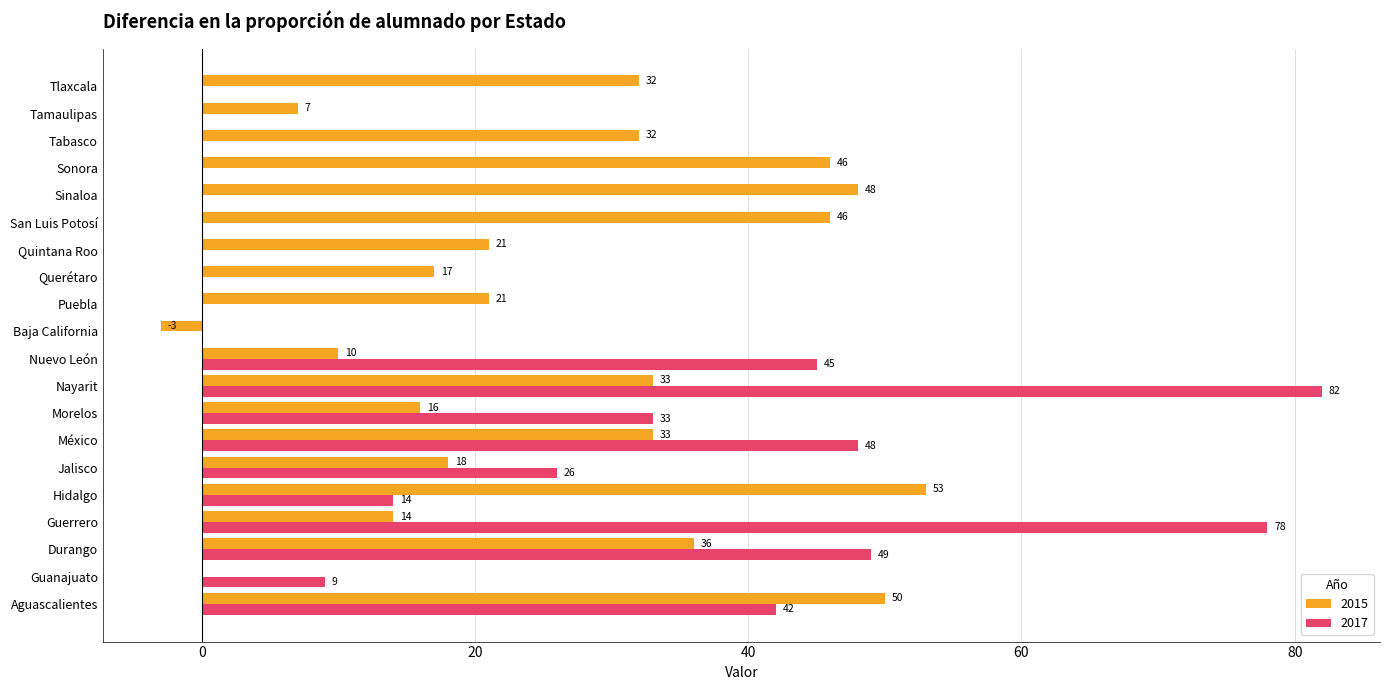

Where is 2017 nearest to the value 41?

Aguascalientes